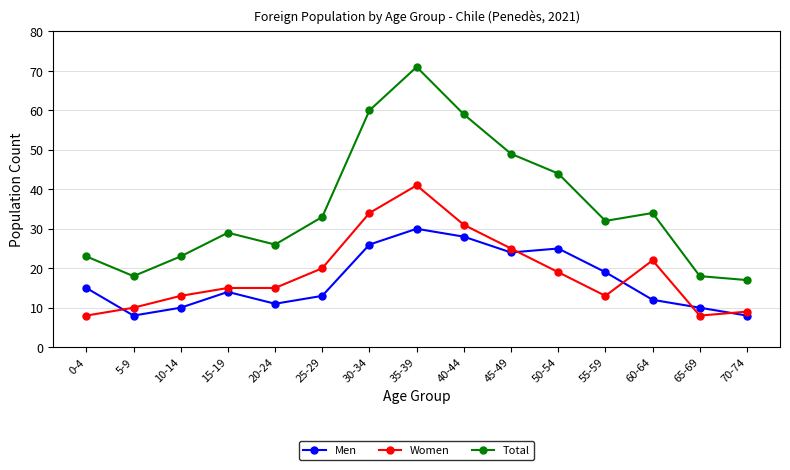

How many times do Men and Women cross each other?

5